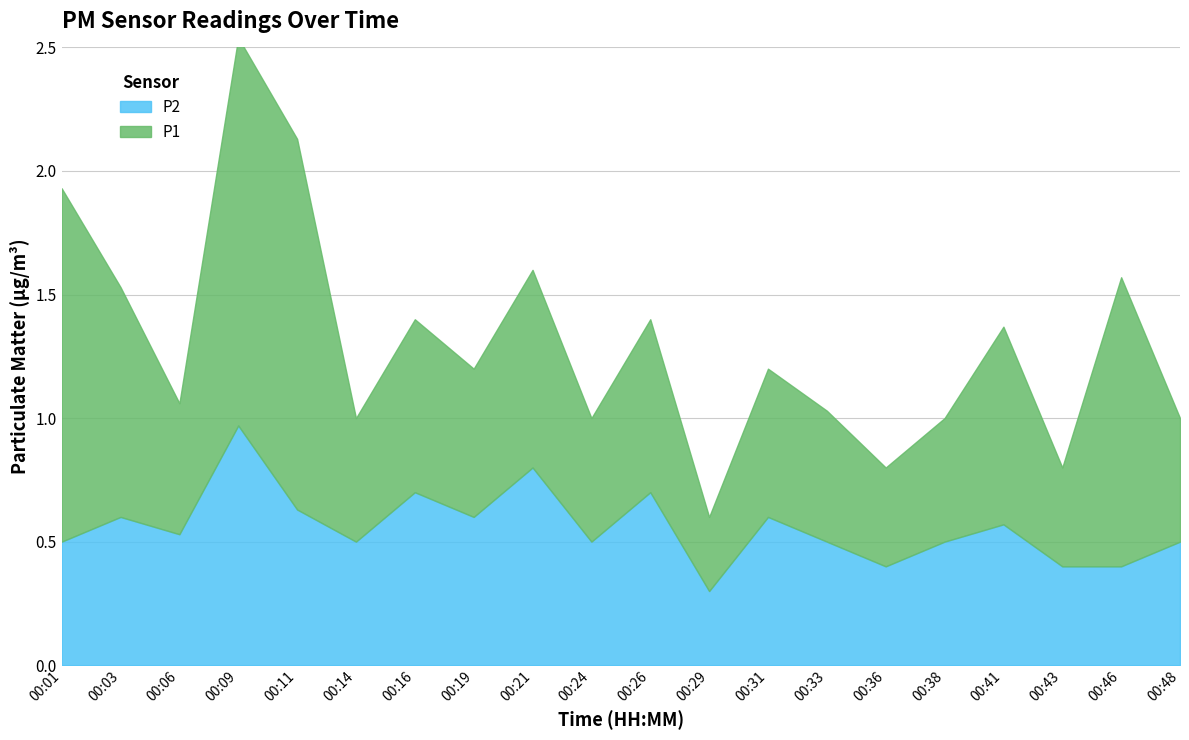

Where is P2 nearest to the value 0?

00:29